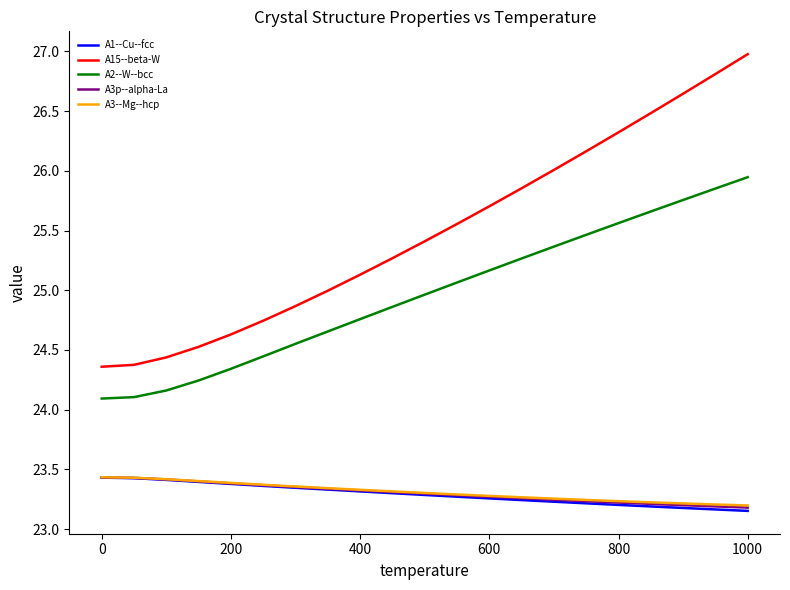

Which series has the largest total across all categories?

A15--beta-W